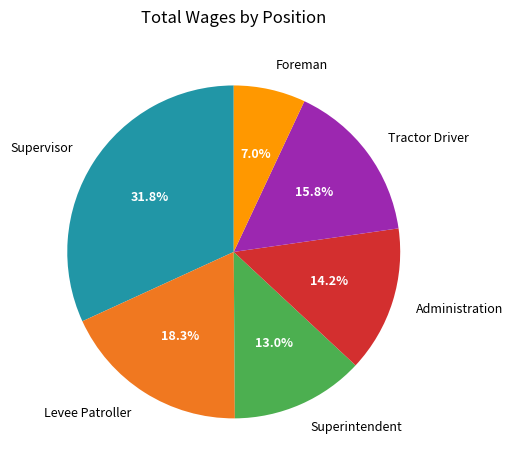

To the nearest percent, what percentage of the pie is Levee Patroller?

18%